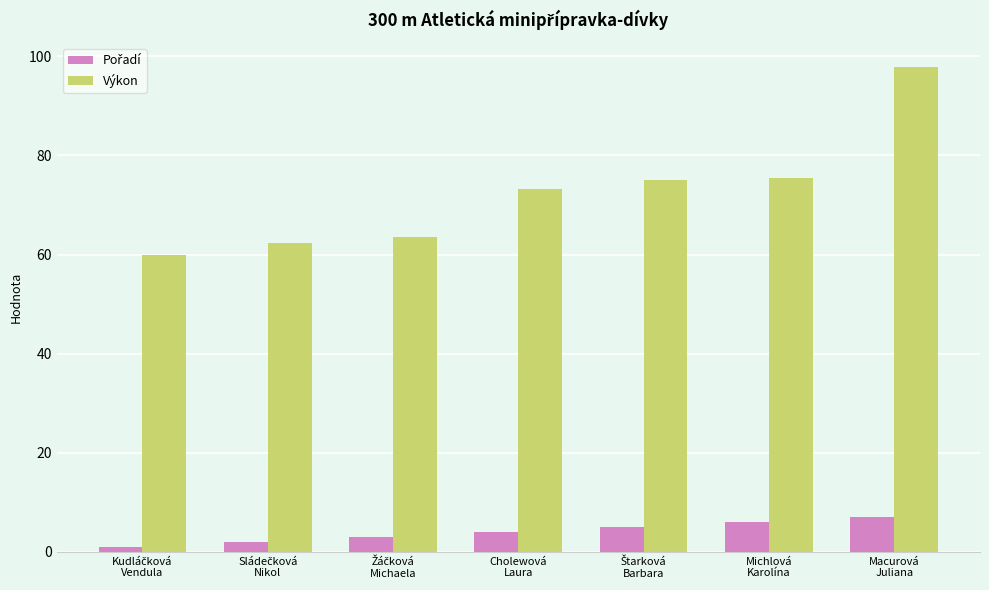

How many values in the Výkon series are below 73?

3